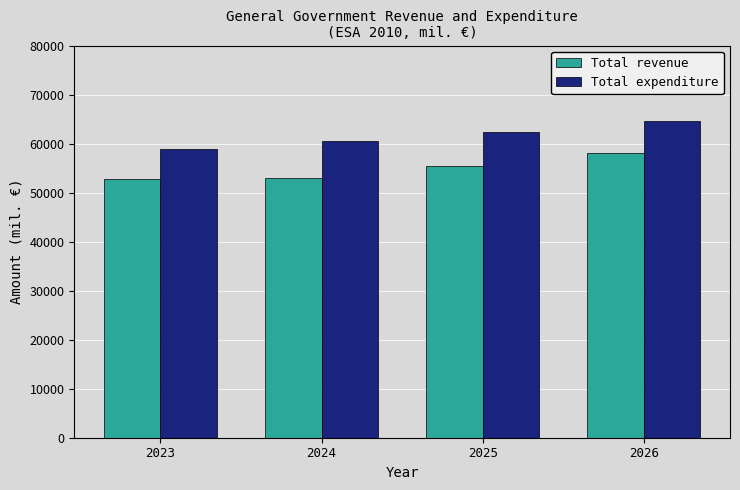

Which series has the widest spread of values?

Total expenditure